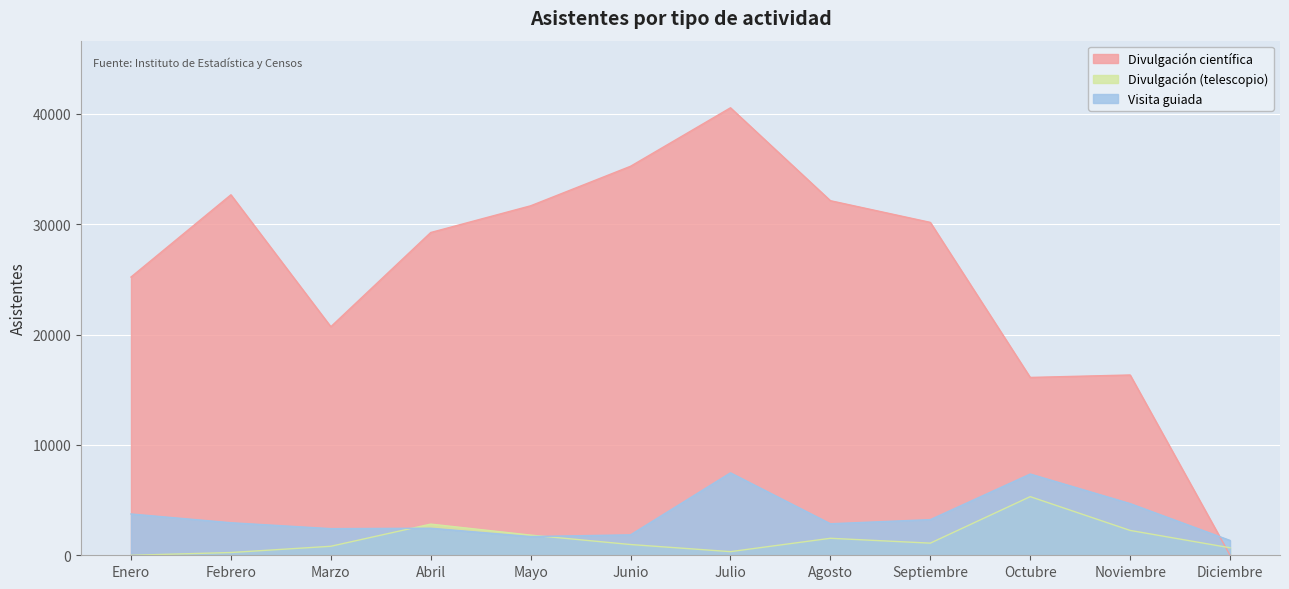

What is the difference between the maximum and minimum values in the Asistentes divulgacion5 series?

5313